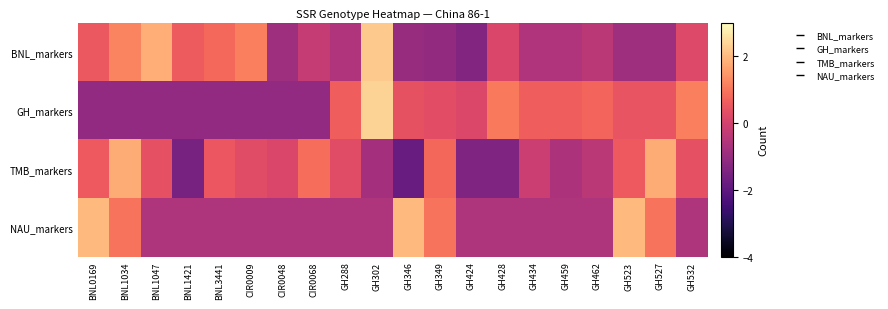

Reading left to right, extract all data points from this chart.

BNL_markers: BNL0169=0.5	BNL1034=1.2	BNL1047=1.8	BNL1421=0.6	BNL3441=0.8	CIR0009=1.1	CIR0048=-0.9	CIR0068=-0.2	GH288=-0.6	GH302=2.2	GH346=-1.0	GH349=-1.1	GH424=-1.4	GH428=0.1	GH434=-0.6	GH459=-0.6	GH462=-0.4	GH523=-0.9	GH527=-0.9	GH532=0.2
GH_markers: BNL0169=-1.1	BNL1034=-1.1	BNL1047=-1.1	BNL1421=-1.1	BNL3441=-1.1	CIR0009=-1.1	CIR0048=-1.1	CIR0068=-1.1	GH288=0.6	GH302=2.4	GH346=0.4	GH349=0.3	GH424=0.1	GH428=1.1	GH434=0.6	GH459=0.6	GH462=0.7	GH523=0.4	GH527=0.4	GH532=1.1
TMB_markers: BNL0169=0.6	BNL1034=1.8	BNL1047=0.4	BNL1421=-1.6	BNL3441=0.5	CIR0009=0.2	CIR0048=0.1	CIR0068=0.9	GH288=0.2	GH302=-0.8	GH346=-1.8	GH349=0.8	GH424=-1.4	GH428=-1.4	GH434=-0.1	GH459=-0.7	GH462=-0.4	GH523=0.6	GH527=1.8	GH532=0.4
NAU_markers: BNL0169=2.0	BNL1034=1.0	BNL1047=-0.6	BNL1421=-0.6	BNL3441=-0.6	CIR0009=-0.6	CIR0048=-0.6	CIR0068=-0.6	GH288=-0.6	GH302=-0.6	GH346=2.0	GH349=1.0	GH424=-0.6	GH428=-0.6	GH434=-0.6	GH459=-0.6	GH462=-0.6	GH523=2.0	GH527=1.0	GH532=-0.6